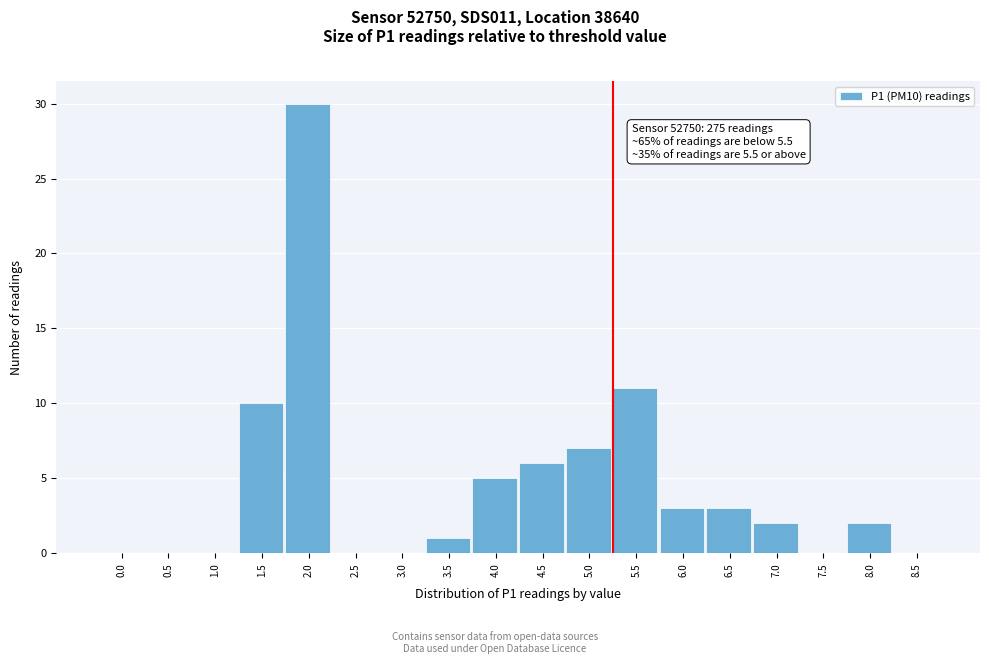

Reading left to right, extract all data points from this chart.

0.0=0	0.5=0	1.0=0	1.5=10	2.0=30	2.5=0	3.0=0	3.5=1	4.0=5	4.5=6	5.0=7	5.5=11	6.0=3	6.5=3	7.0=2	7.5=0	8.0=2	8.5=0